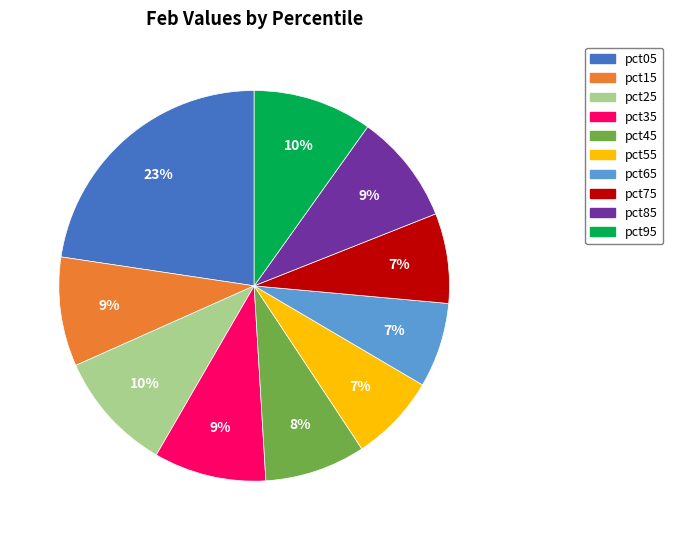

Is the sum of pct65 and pct15 greater than half?

No